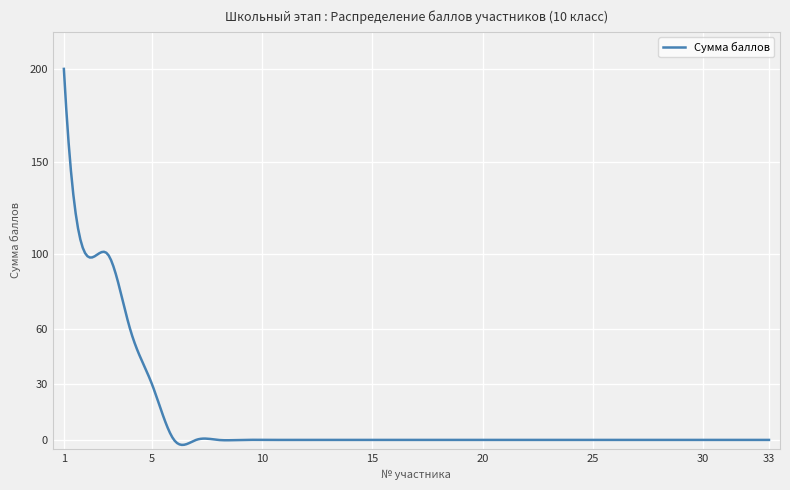

What is the difference between the maximum and minimum values?

202.7